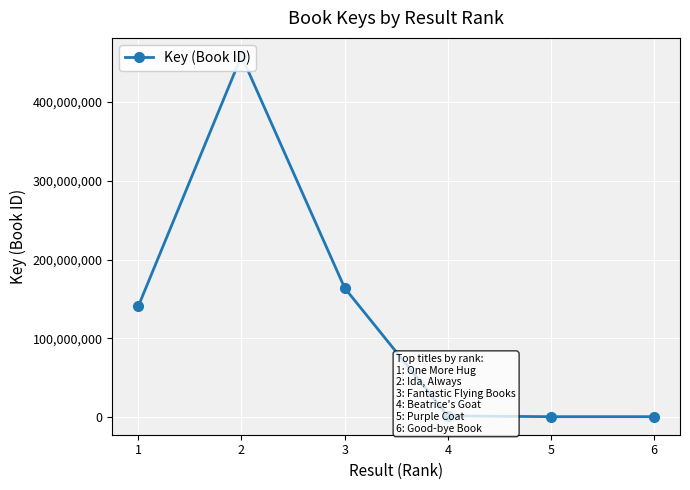

At which category does the chart reach its peak across all series?

2